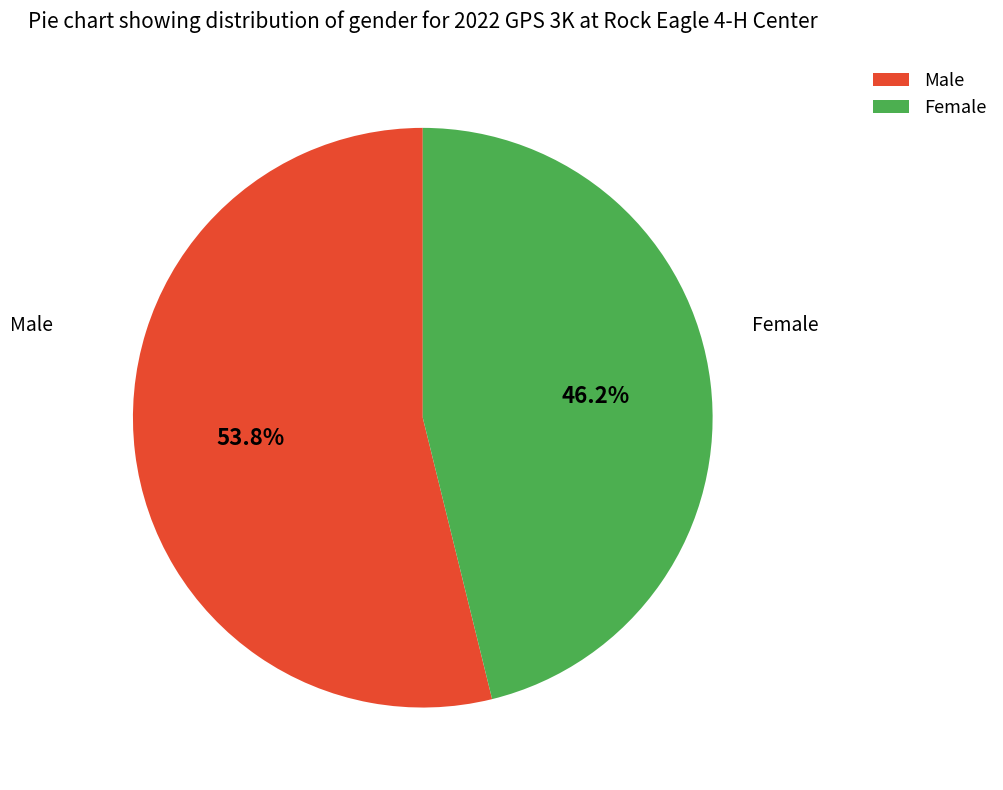

Which slice represents more than half of the pie?

Male